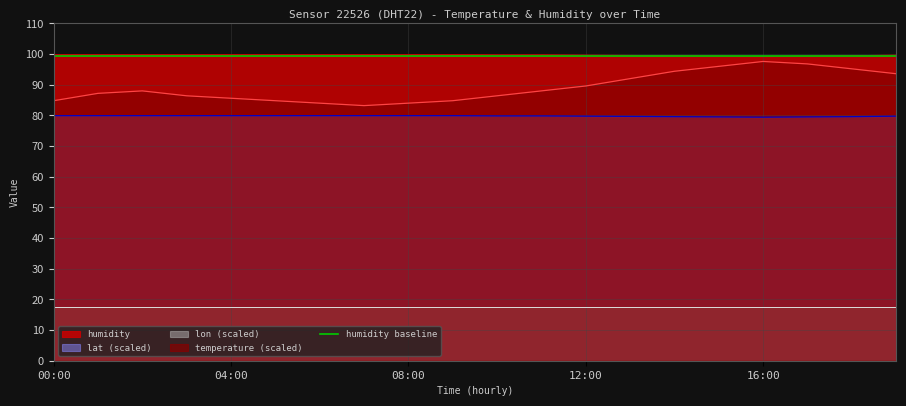

True or false: lat (scaled) and humidity intersect in this chart.

False